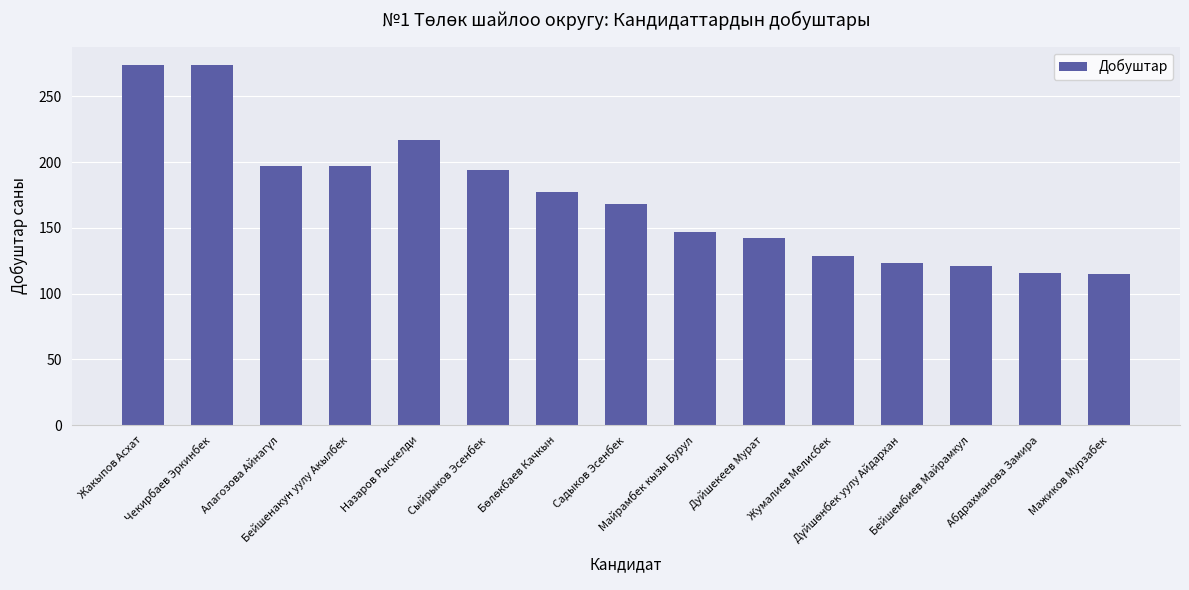

How many data points are less than 168?

7